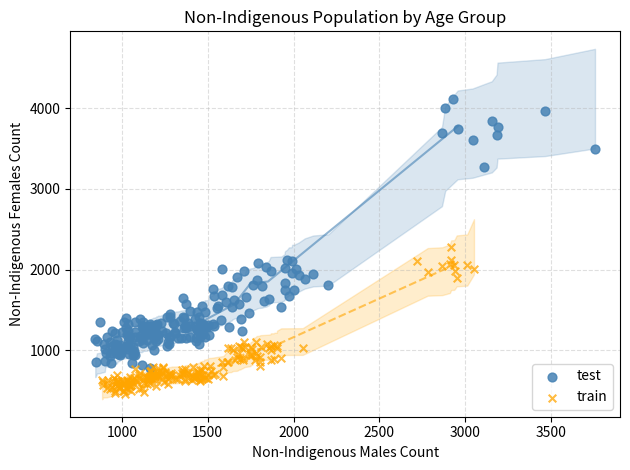

Which series contains the lowest Y value?

train